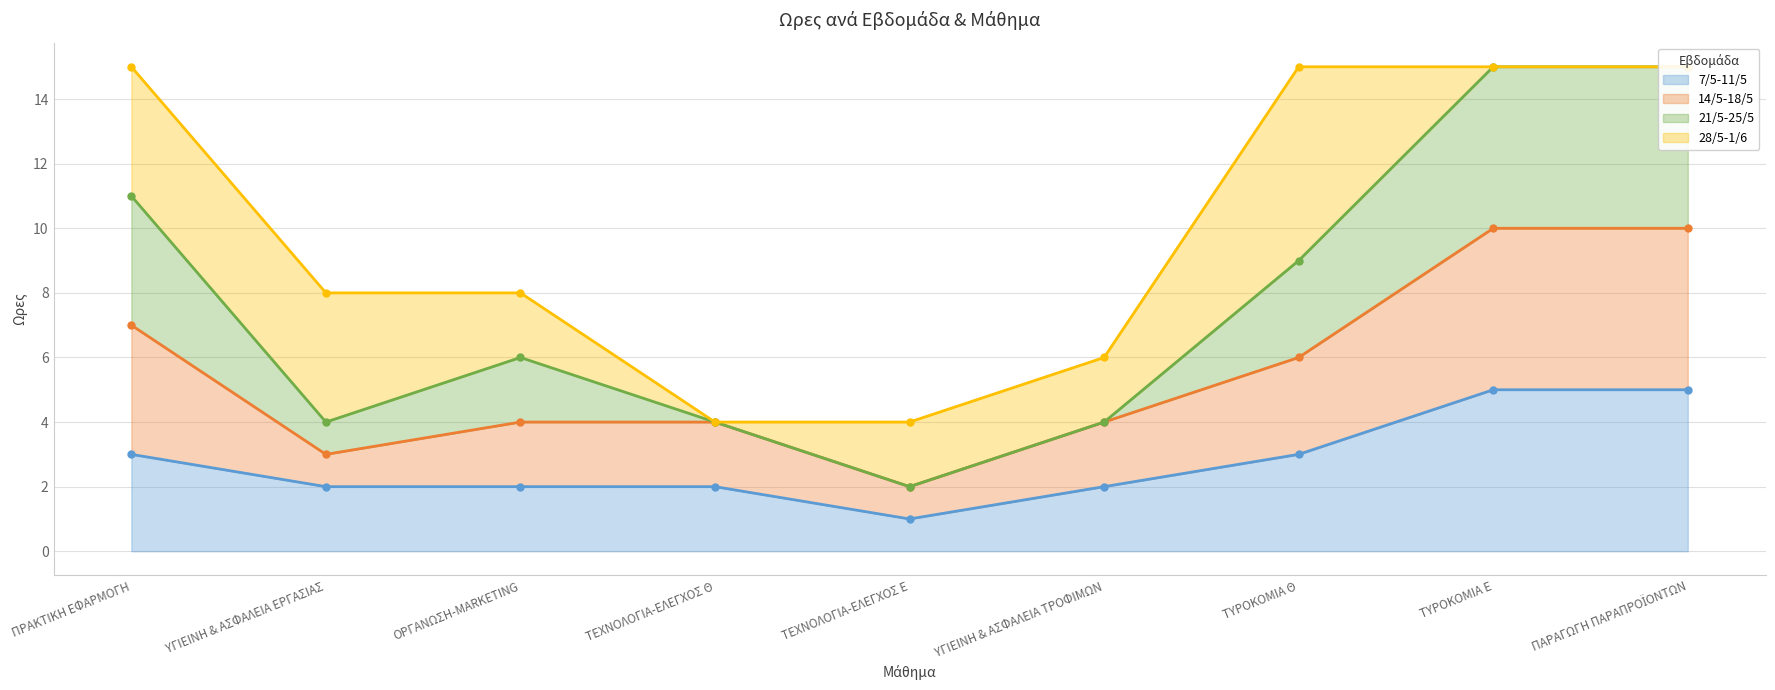

What is the label of the 2nd point from the right?

ΤΥΡΟΚΟΜΙΑ Ε